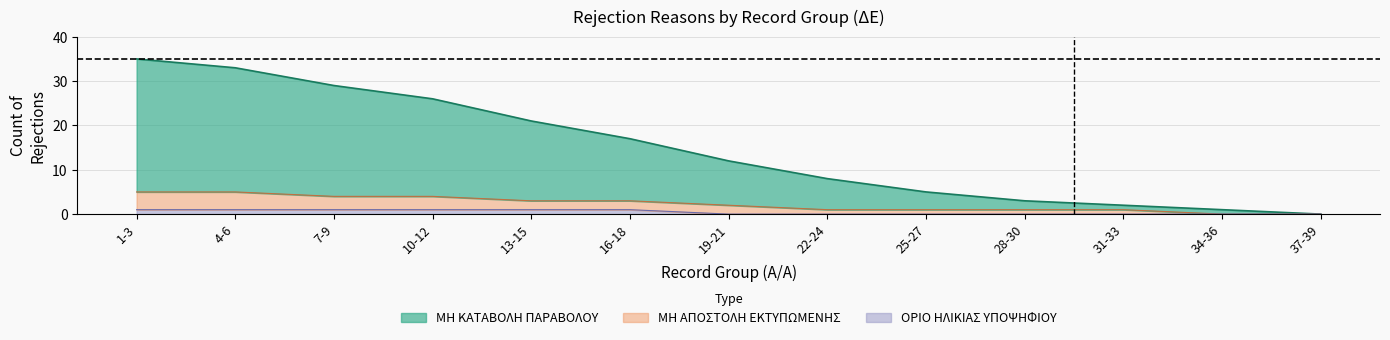

How many lines are shown in the chart?

3